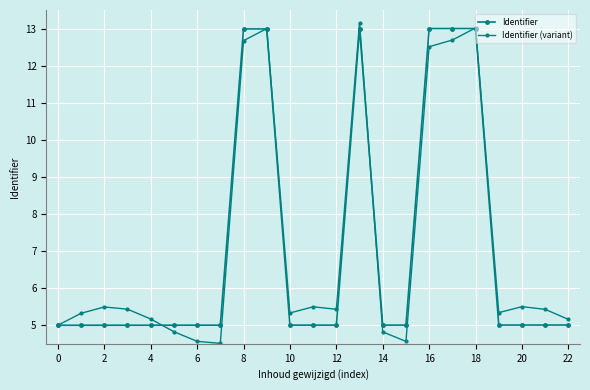

How many series are shown in this chart?

2